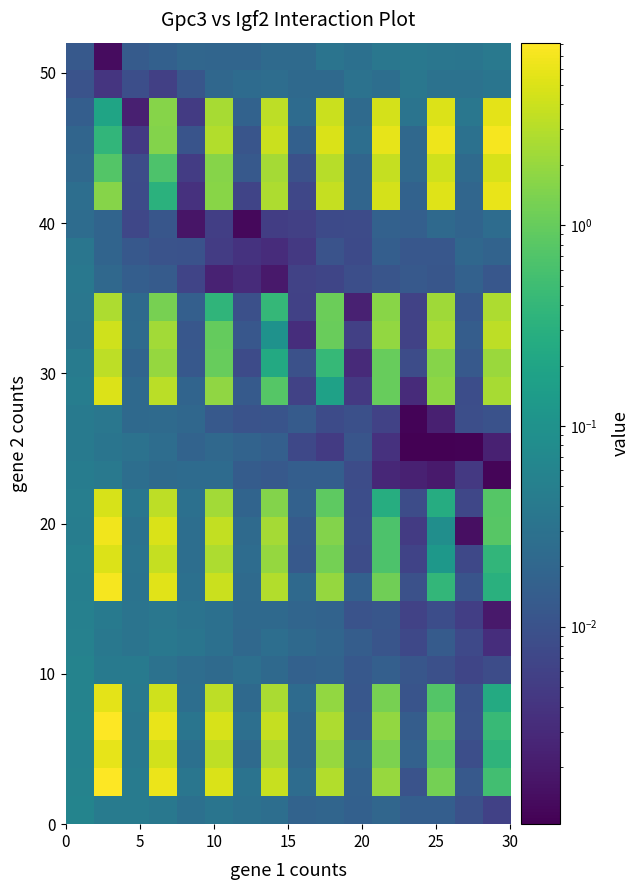

At how many categories does at least one series exceed 4?

7